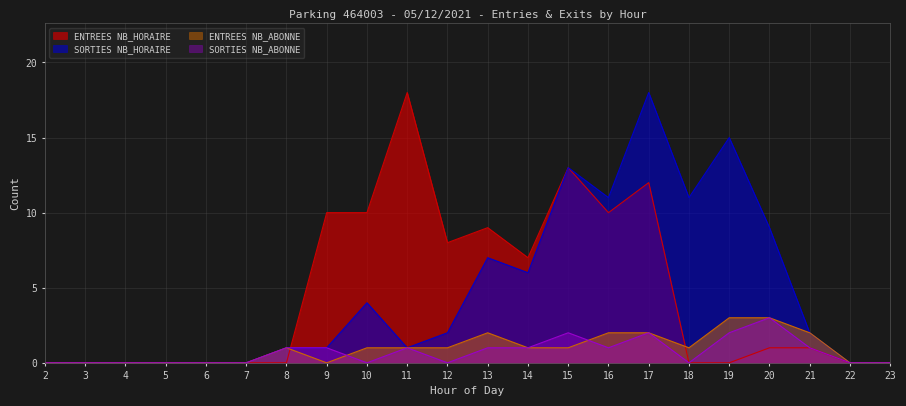

What is the maximum value shown in the chart?

18